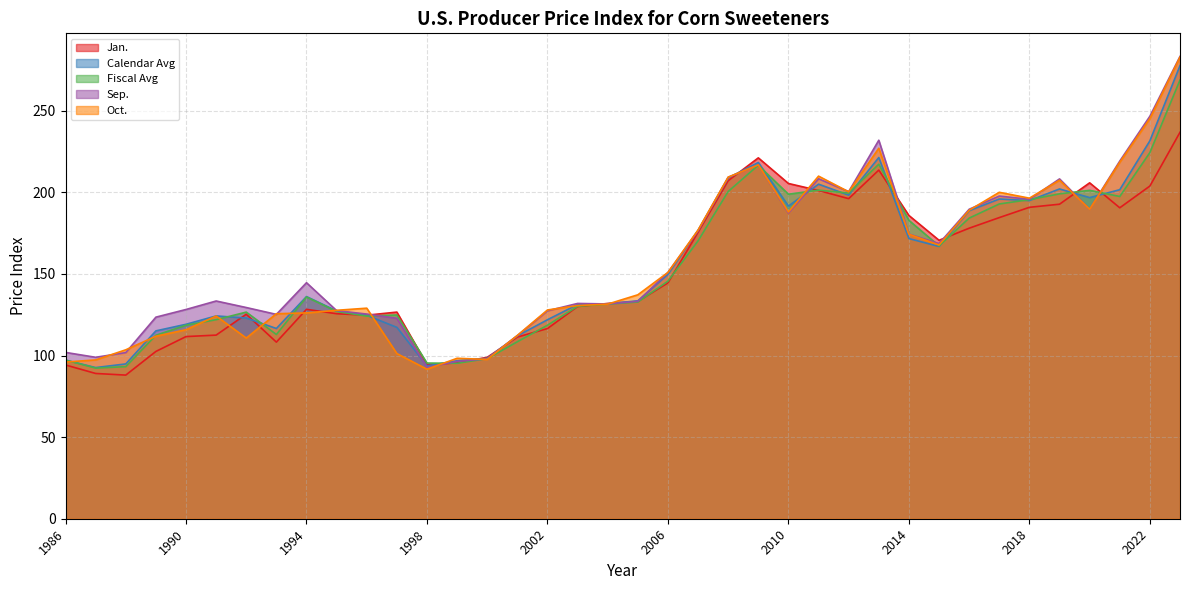

Between which two adjacent categories do Jan. and Fiscal Avg first intersect?

1995 and 1996